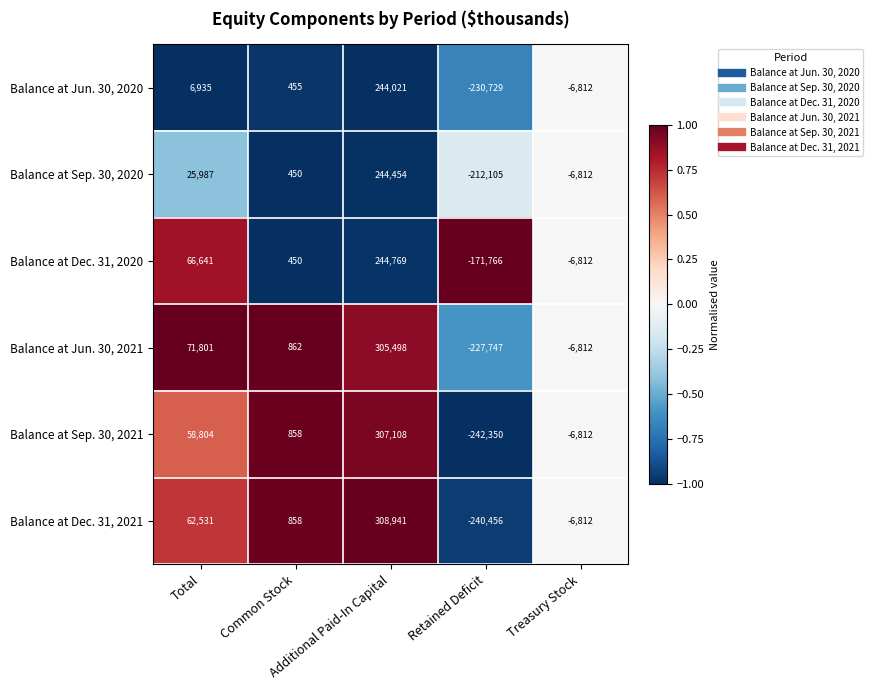

Between Total and Additional Paid-In Capital, which series saw the biggest shift?

Balance at Sep. 30, 2021